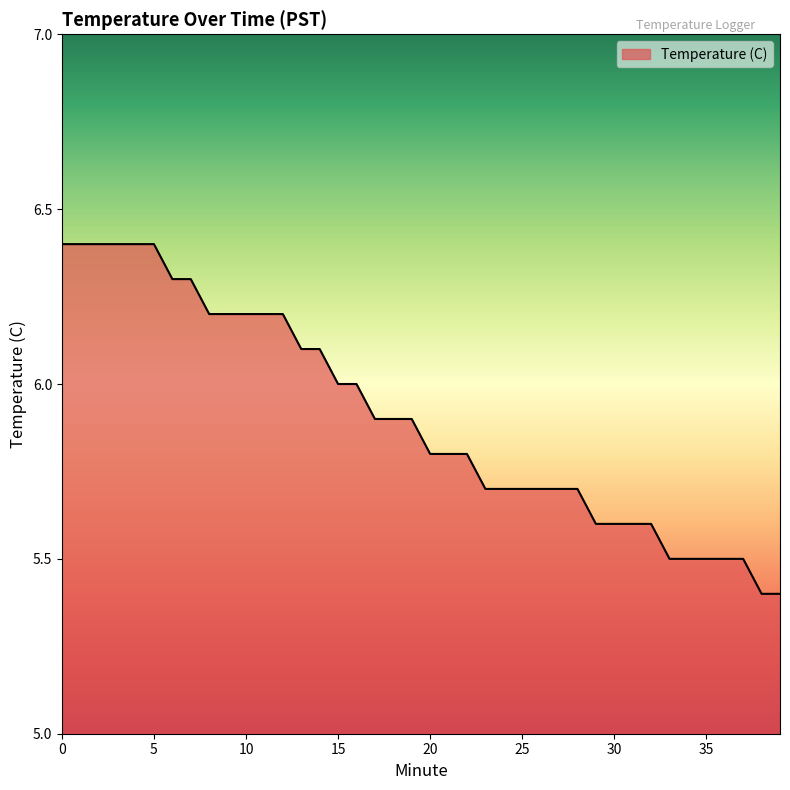

Reading left to right, transcribe all the data shown in this chart.

6.4	6.4	6.4	6.4	6.4	6.4	6.3	6.3	6.2	6.2	6.2	6.2	6.2	6.1	6.1	6.0	6.0	5.9	5.9	5.9	5.8	5.8	5.8	5.7	5.7	5.7	5.7	5.7	5.7	5.6	5.6	5.6	5.6	5.5	5.5	5.5	5.5	5.5	5.4	5.4